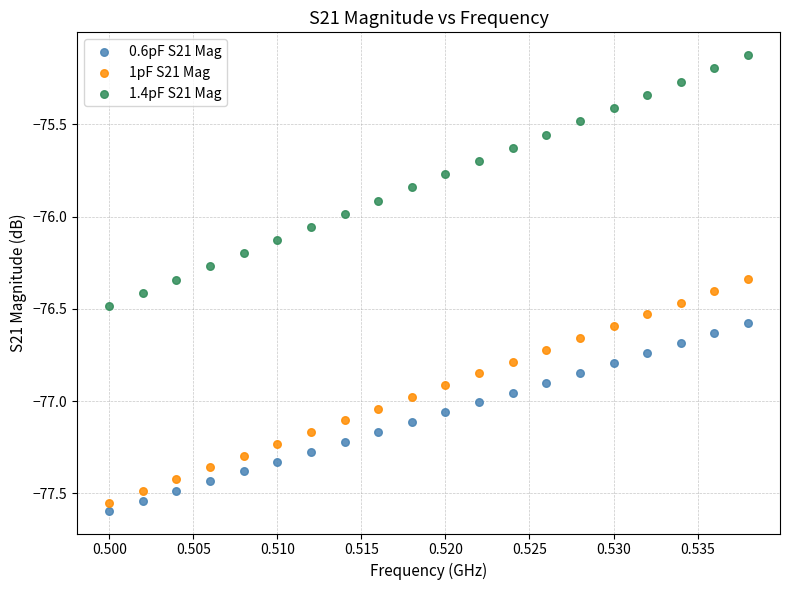

In the 1.4pF S21 Mag series, what Y value is closest to -75?

-75.1